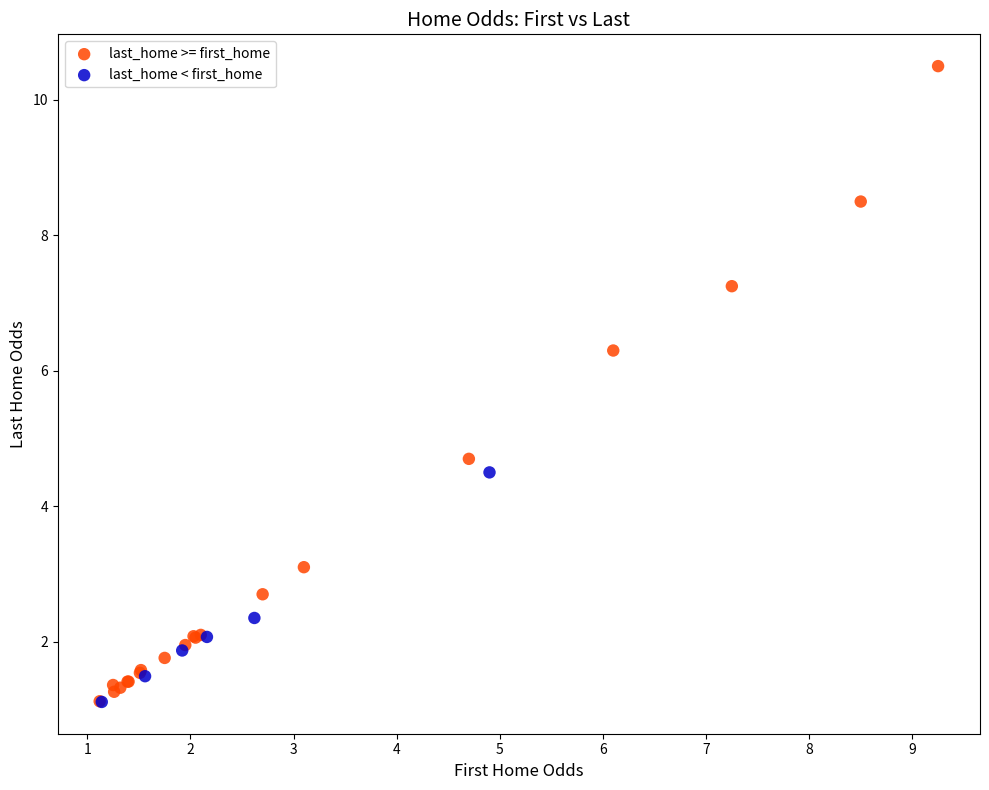

Which series contains the highest Y value?

last_home >= first_home